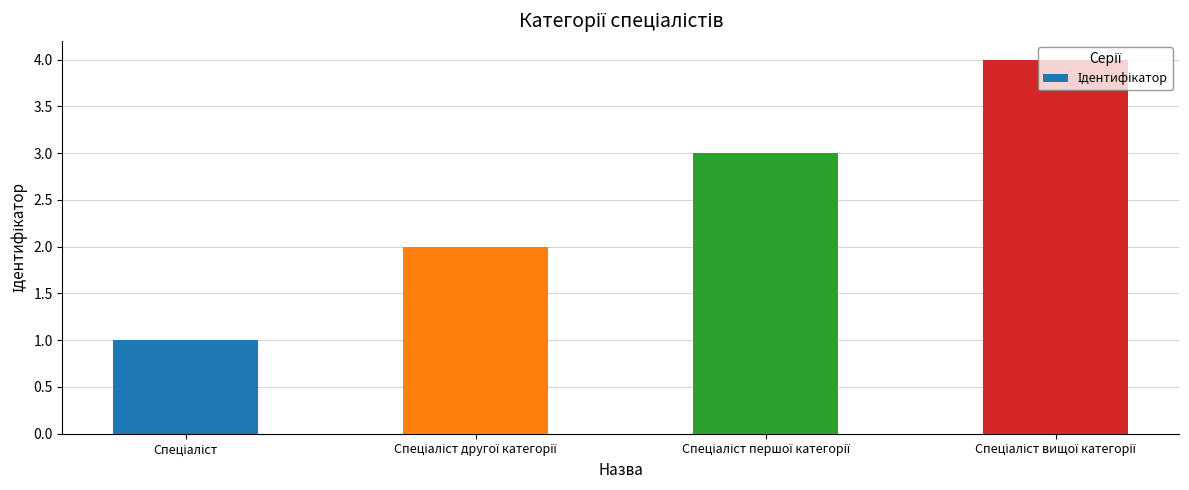

What is the greatest value displayed?

4